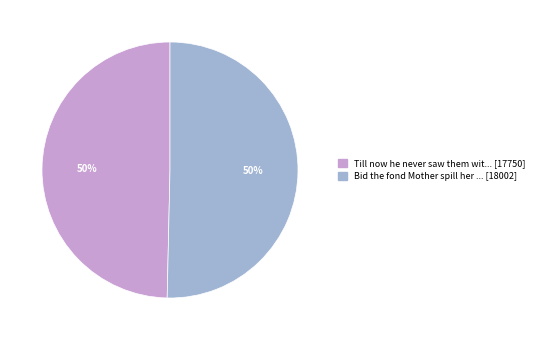

To the nearest percent, what is the average slice percentage?

50%